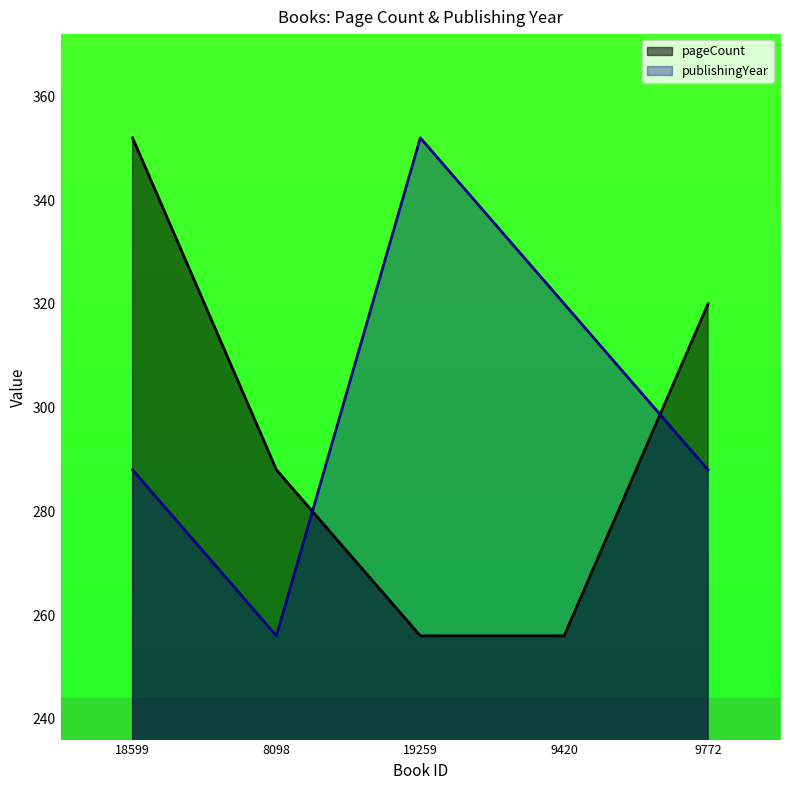

True or false: pageCount has a value of 161.8 at 9772.

False